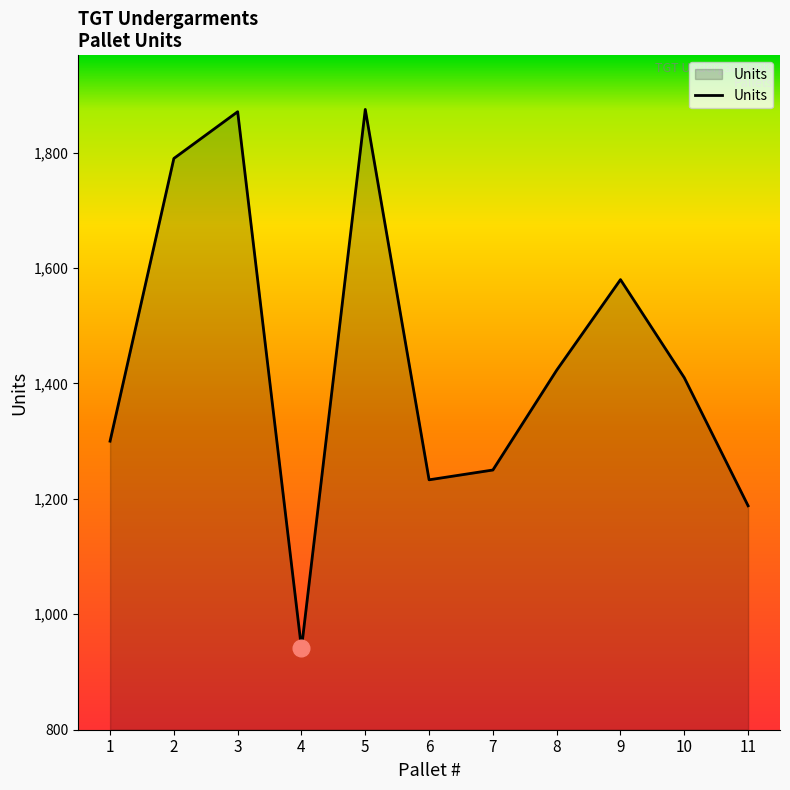

What is the greatest value displayed?

1875